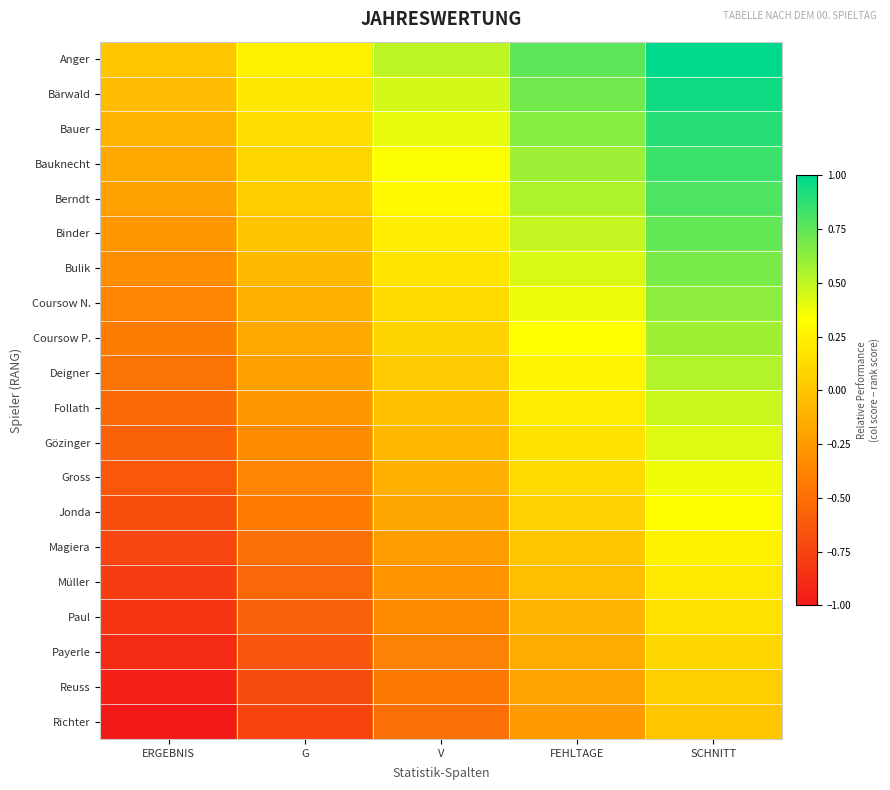

At which category is the sum across all series the highest?

SCHNITT